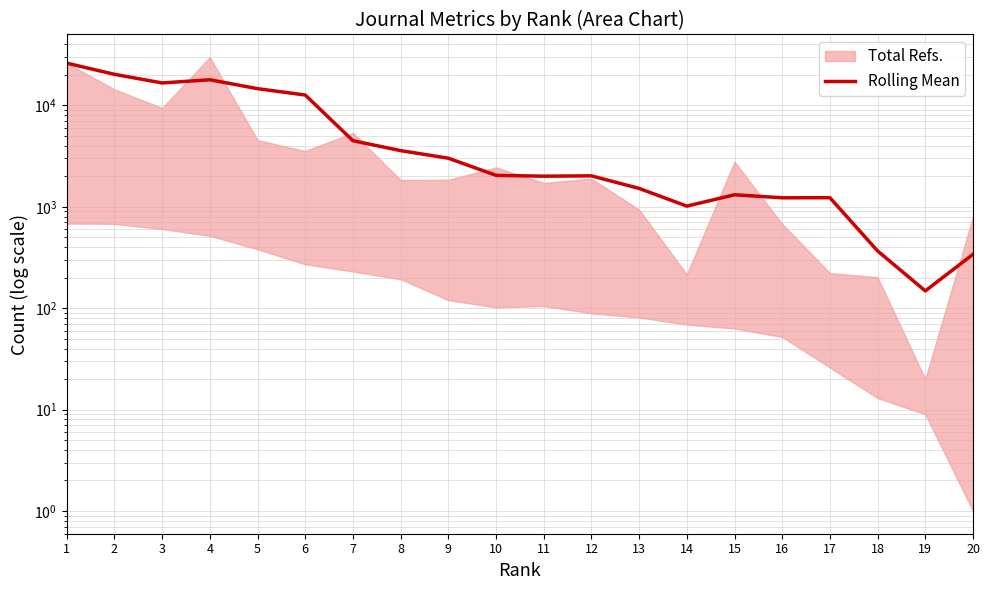

Which has a higher value, 13 or 5?

5